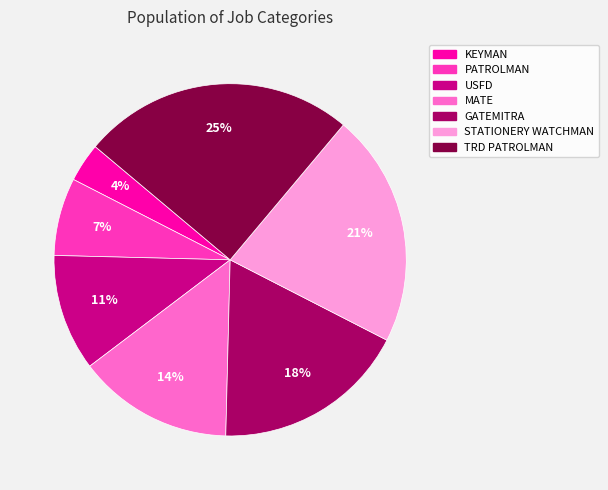

How many slices are in this pie chart?

7